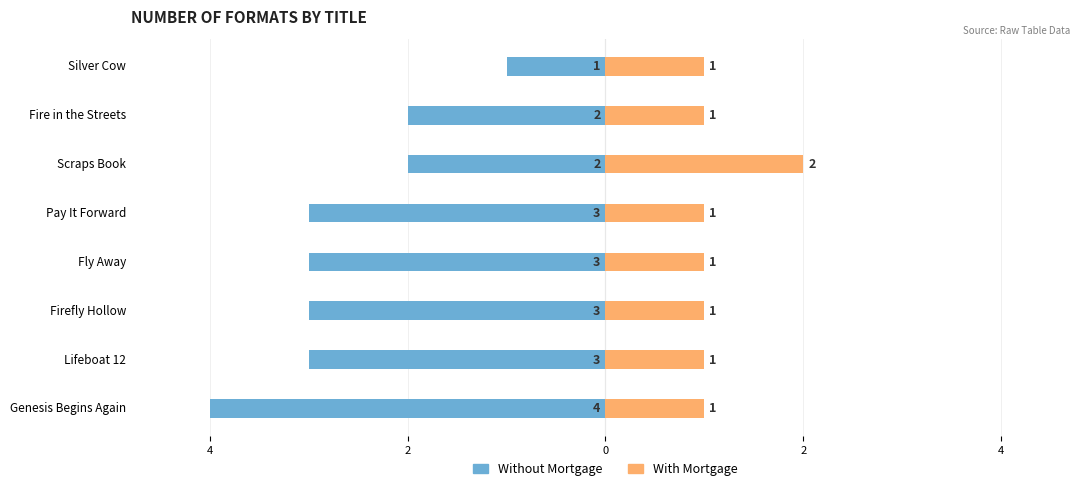

At Fly Away, list the series in order from largest to smallest.

With Mortgage, Without Mortgage